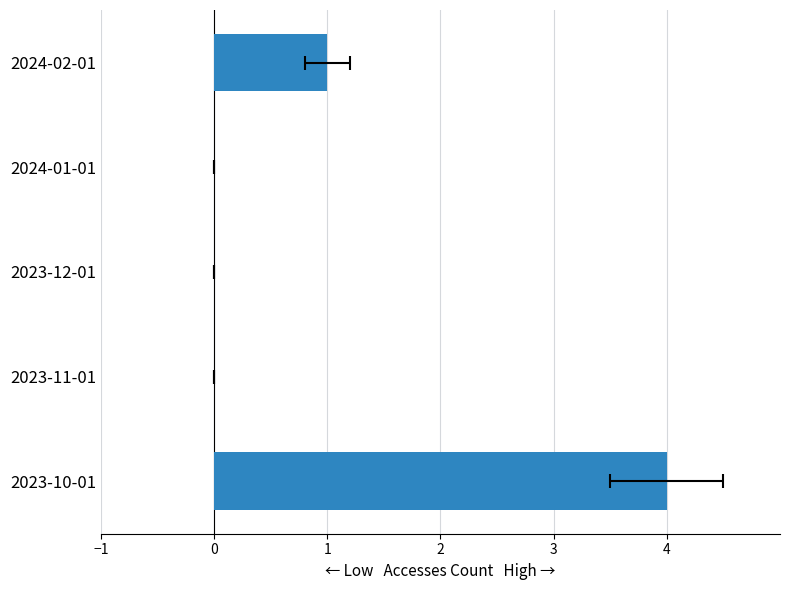

What position from the right is 3?

1